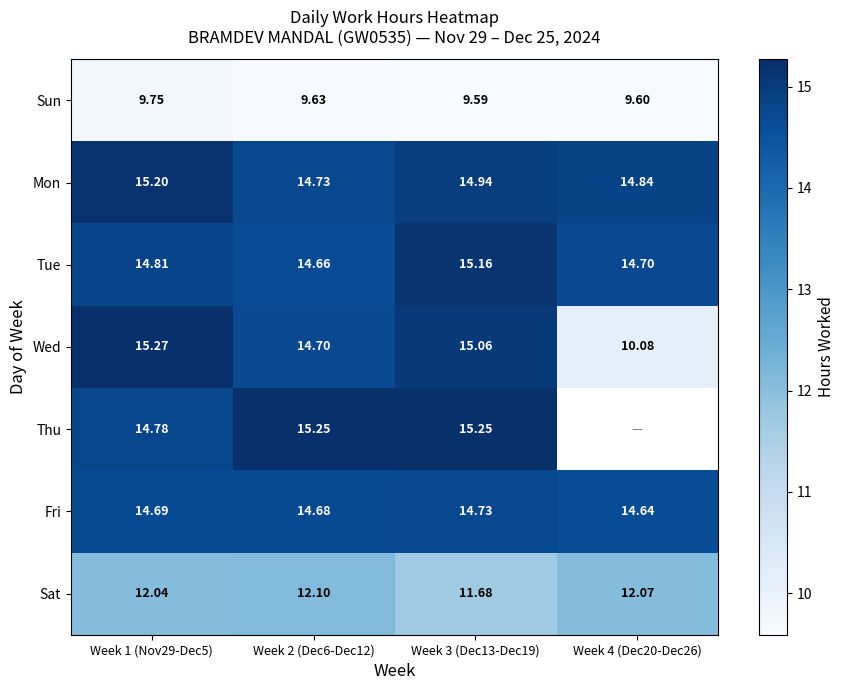

At Week 3 (Dec13-Dec19), list the series in order from smallest to largest.

Sun, Sat, Fri, Mon, Wed, Tue, Thu